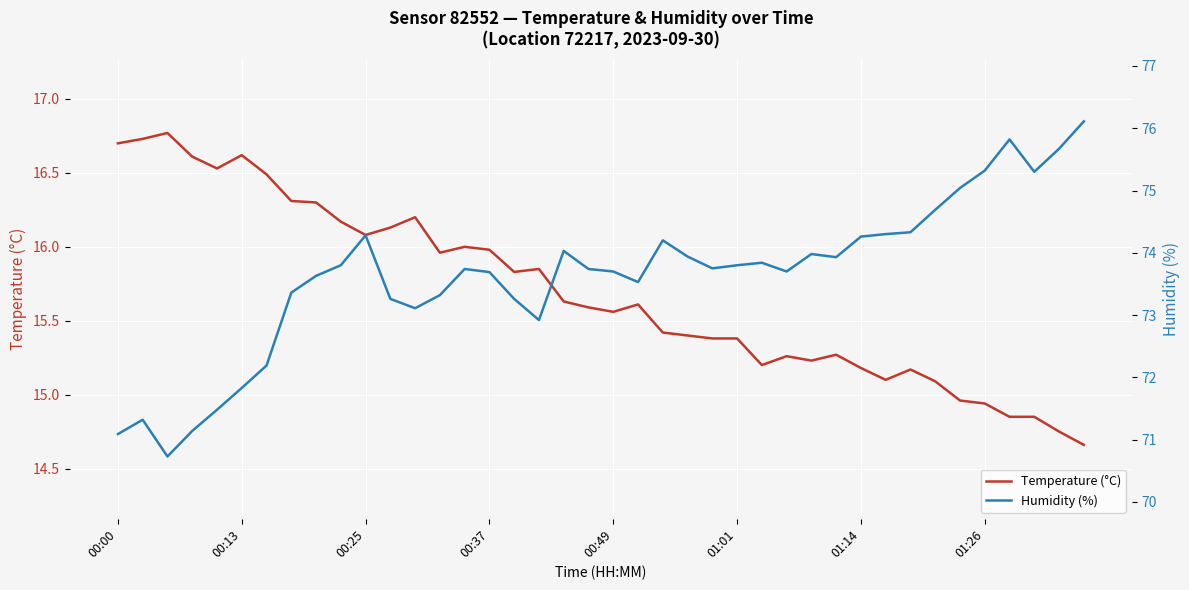

Is it true that Temperature (°C) equals 7.5 at 24?

False